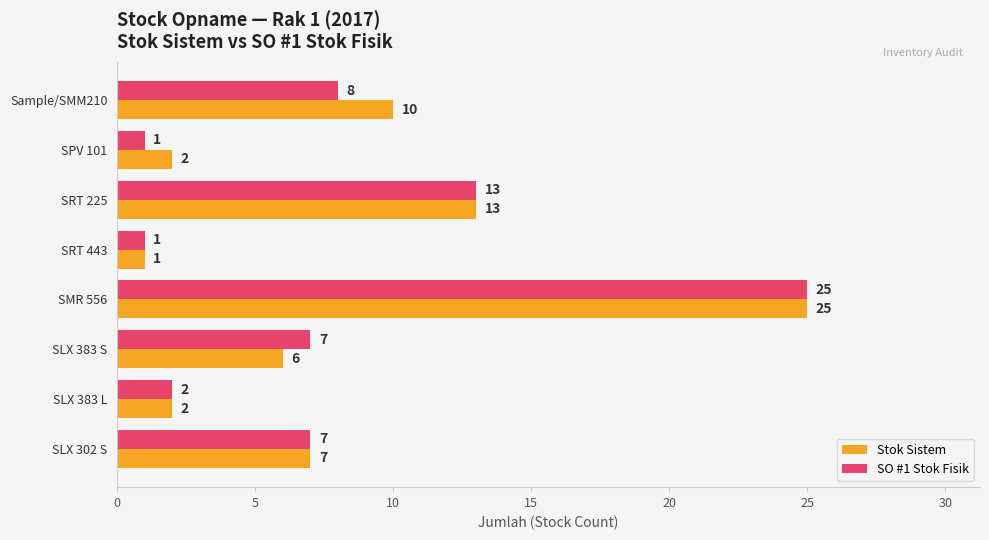

What is the average value of the Stok Sistem series?

8